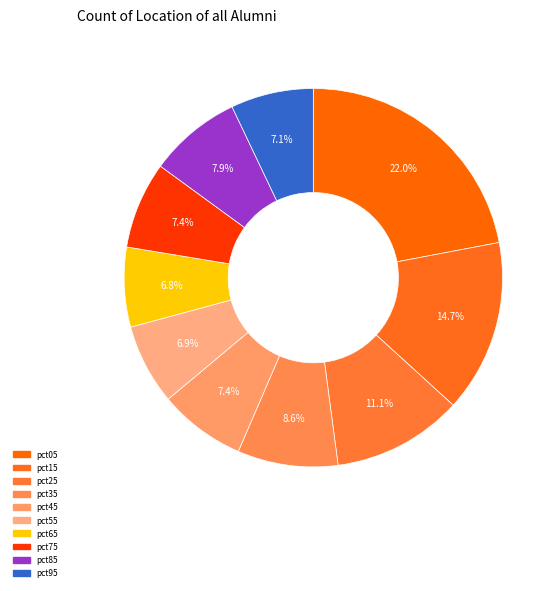

Is pct15 the majority of the pie?

No